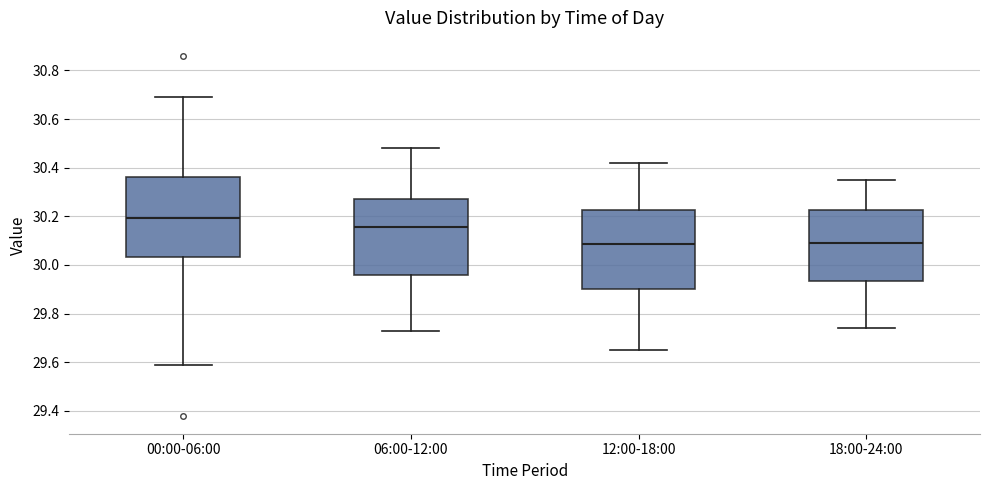

Where is the upper edge of the box for 06:00-12:00 on the y-axis? The values are not printed on the chart, so give them approximately, as read against the axis.

30.28